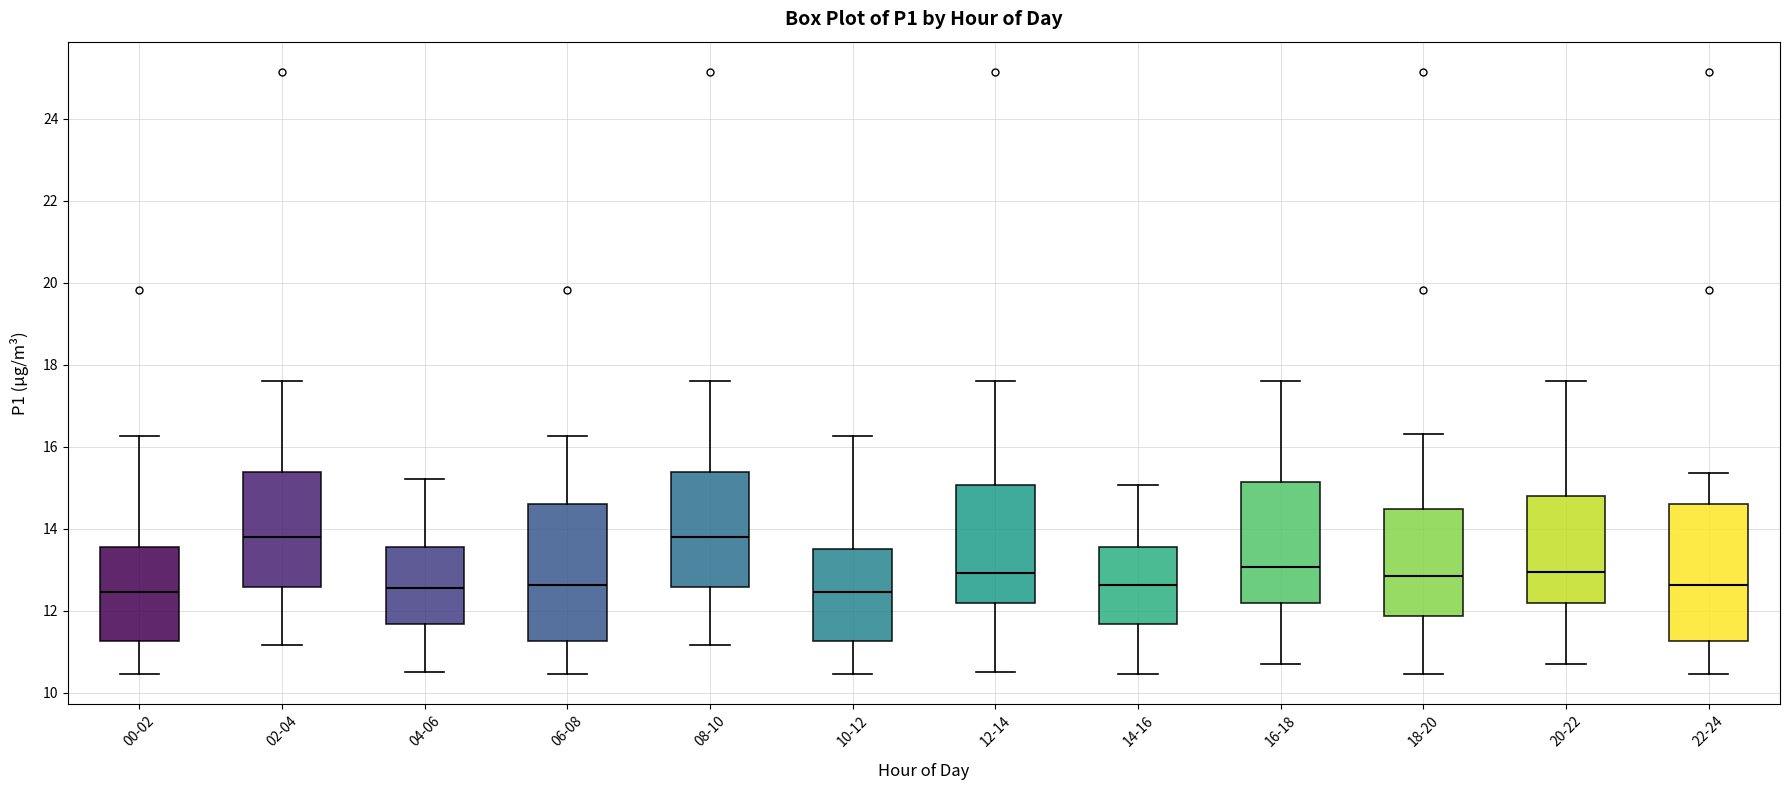

Where does the upper whisker of the box for 12-14 end on the y-axis? The values are not printed on the chart, so give them approximately, as read against the axis.

17.6